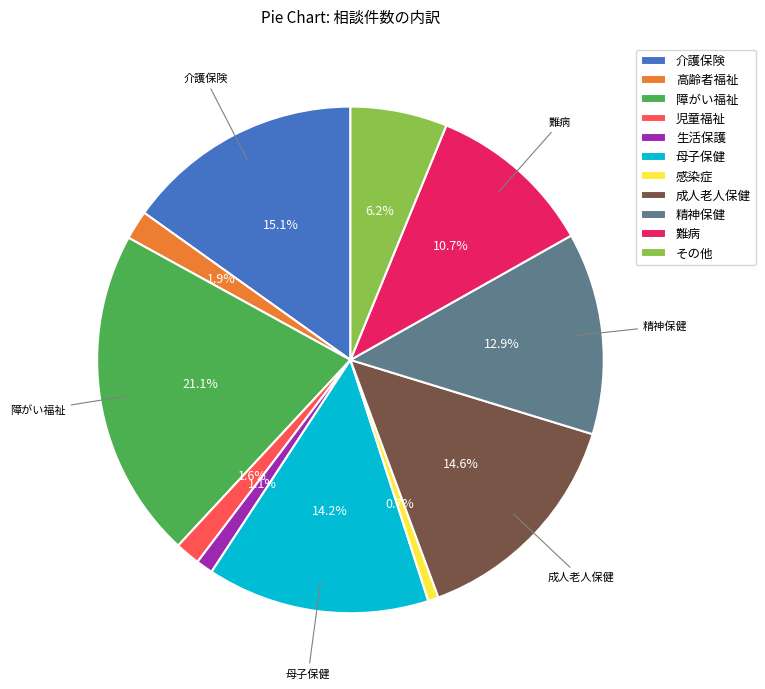

Is there a majority slice in this chart?

No